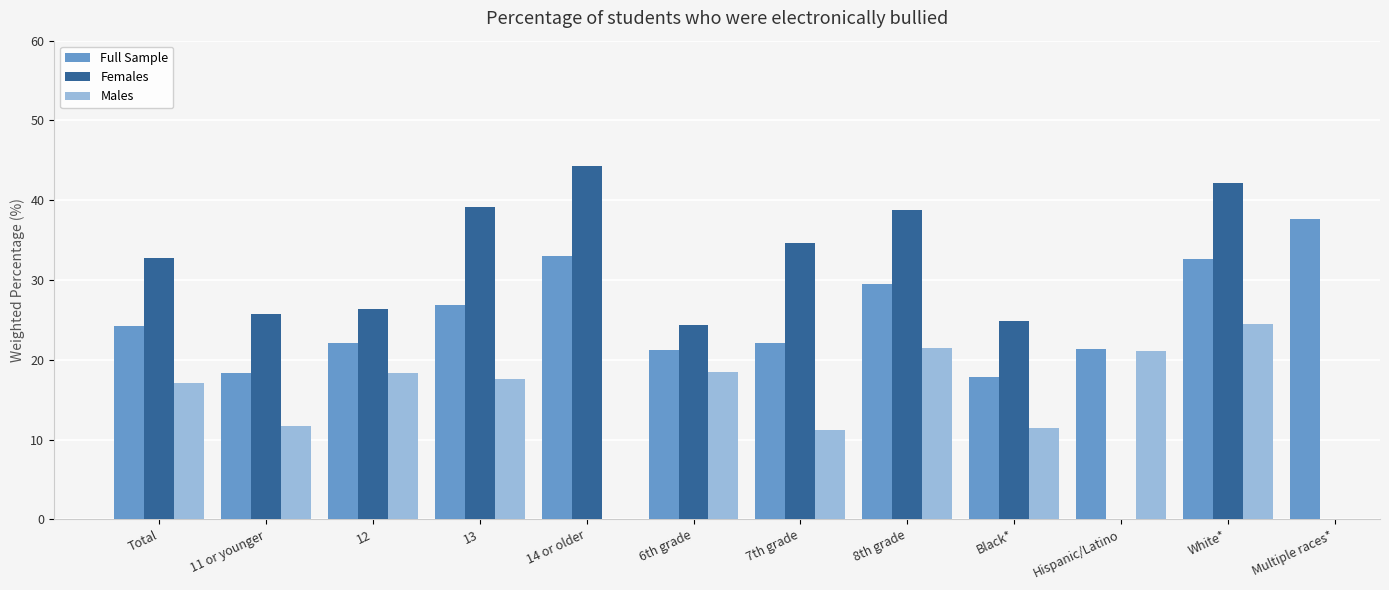

At which category is the sum across all series the highest?

White*